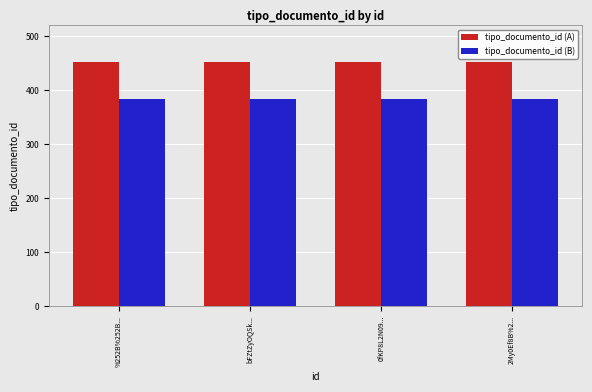

At how many categories does at least one series exceed 398?

4